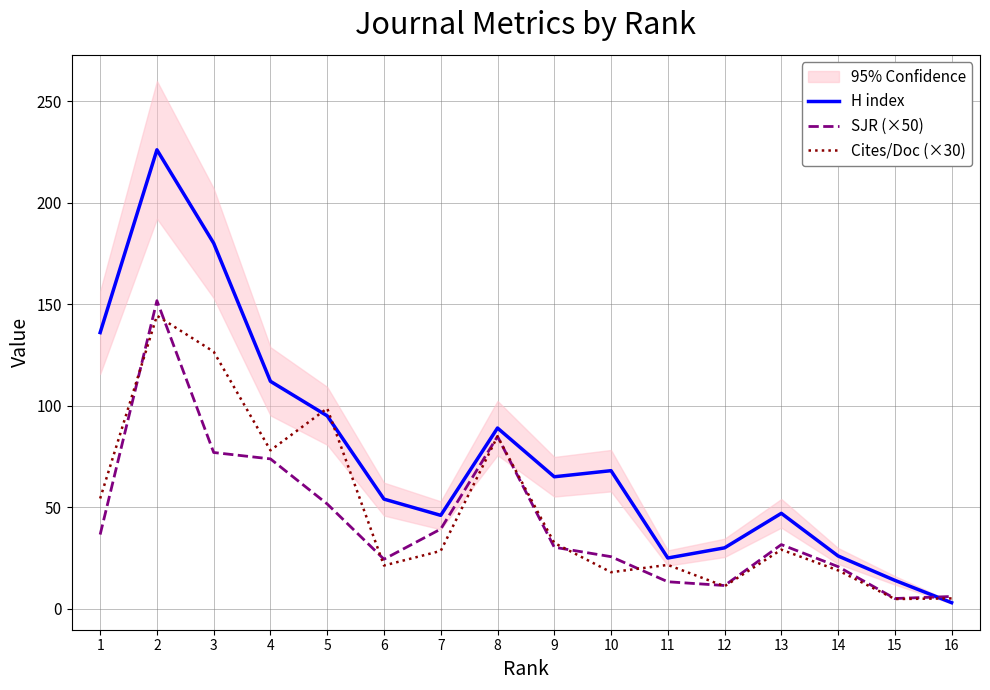

At which category is the sum across all series the highest?

2